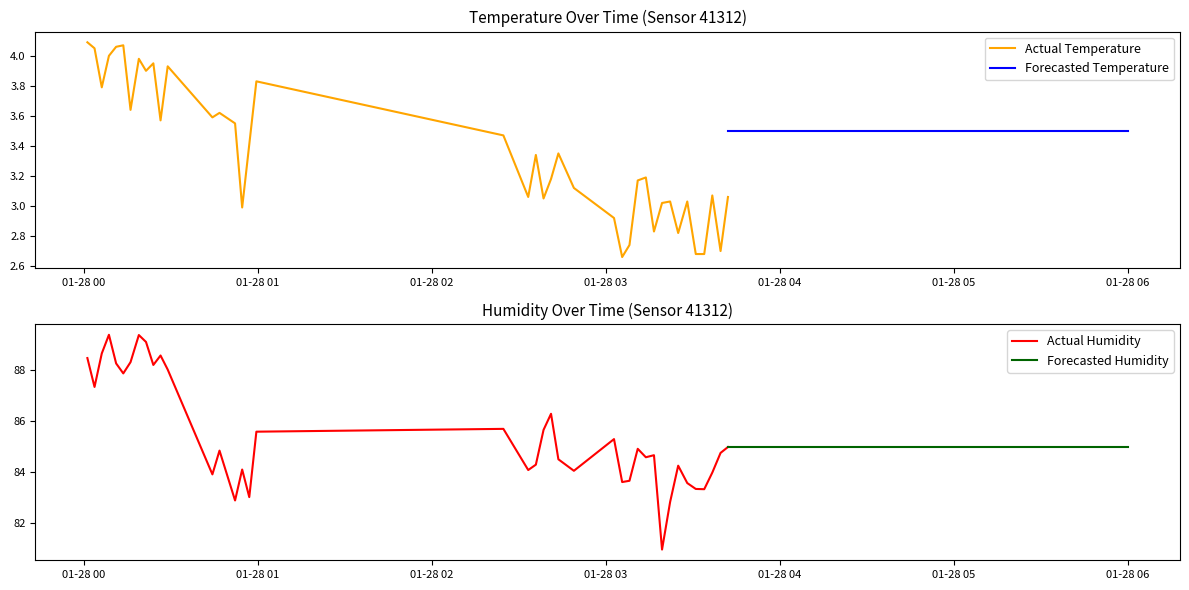

How many values in the temperature series exceed 3?

31